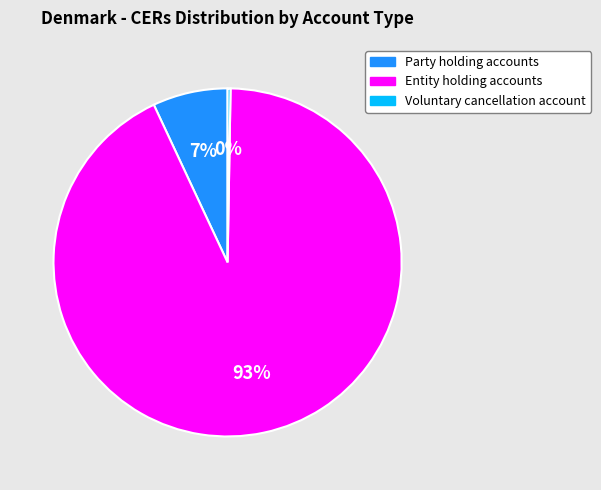

To the nearest percent, what is the combined percentage of Entity holding accounts and Party holding accounts?

100%